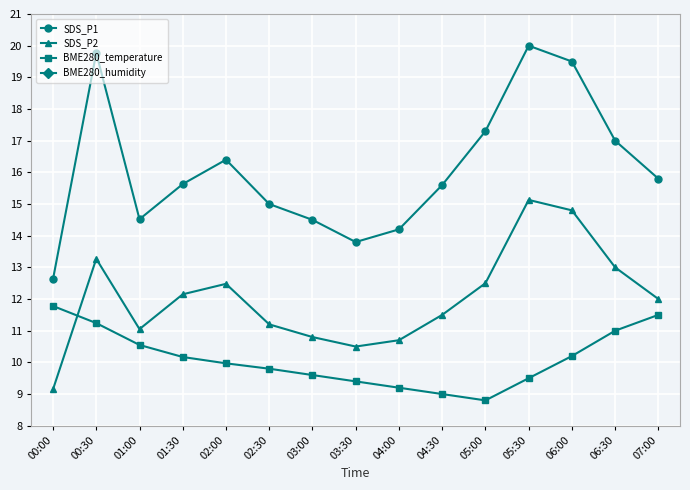

List the labels in order of SDS_P2 value, largest first.

05:30, 06:00, 00:30, 06:30, 05:00, 02:00, 01:30, 07:00, 04:30, 02:30, 01:00, 03:00, 04:00, 03:30, 00:00